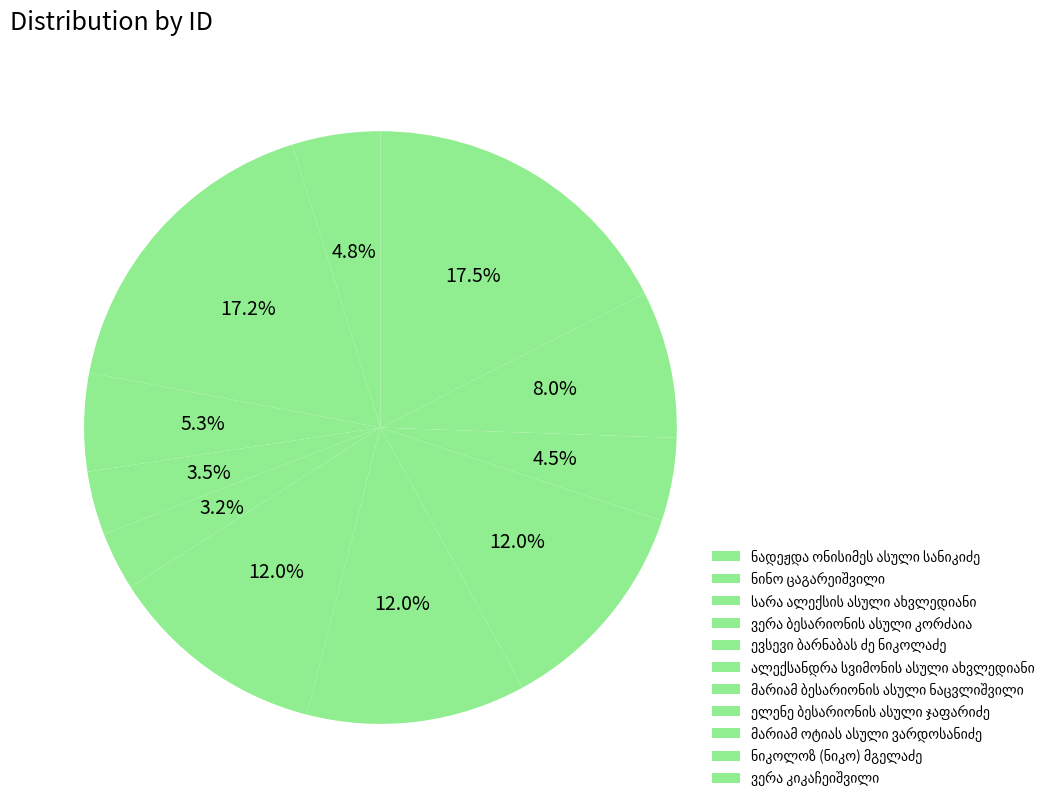

How many segments does this pie chart have?

11